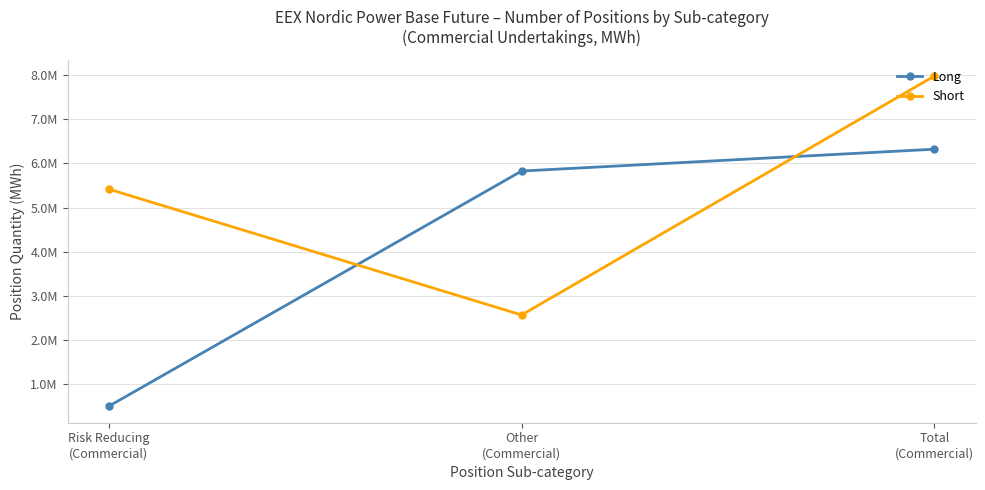

What is the difference between the highest and lowest values at Risk Reducing
(Commercial)?

4921737